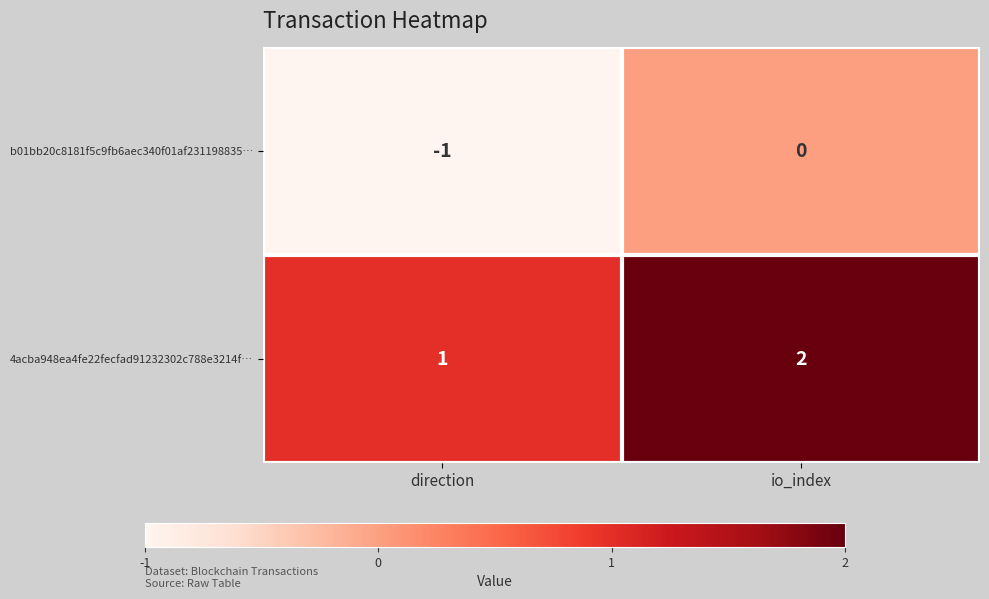

Rank the series by their maximum value, from highest to lowest.

4acba948ea4fe22fecfad91232302c788e3214f…, b01bb20c8181f5c9fb6aec340f01af231198835…